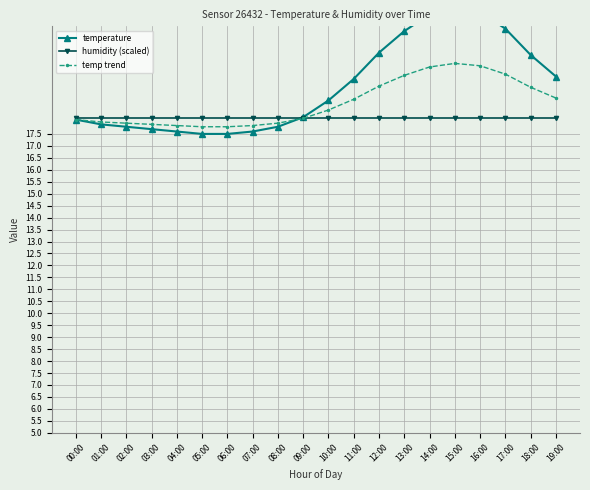

What is the total value across all series at 14:00?

61.0